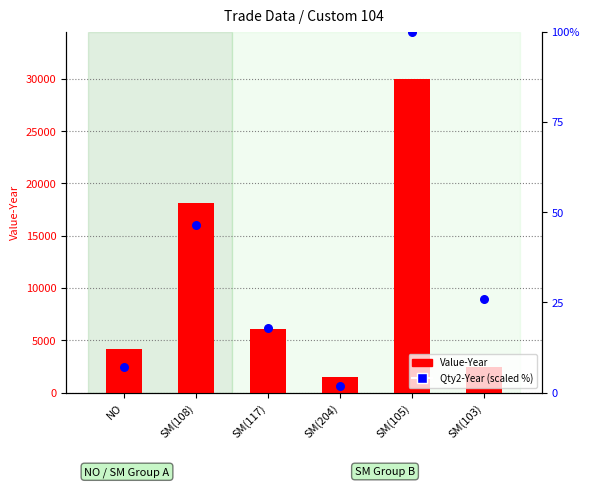

At which category is the sum across all series the highest?

SM(105)